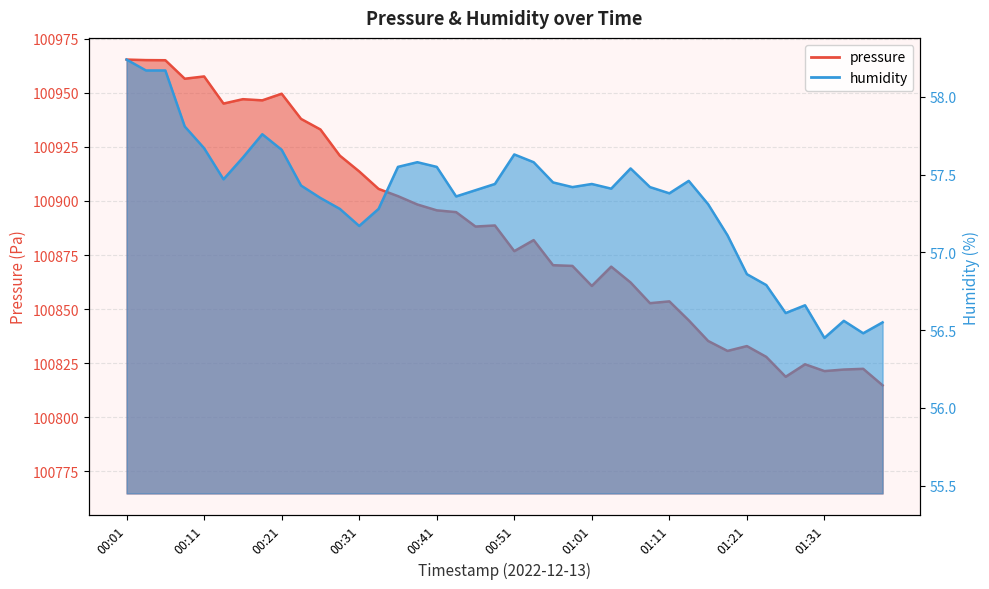

Is the value of humidity at 01:18 greater than the value of pressure at 00:58?

No